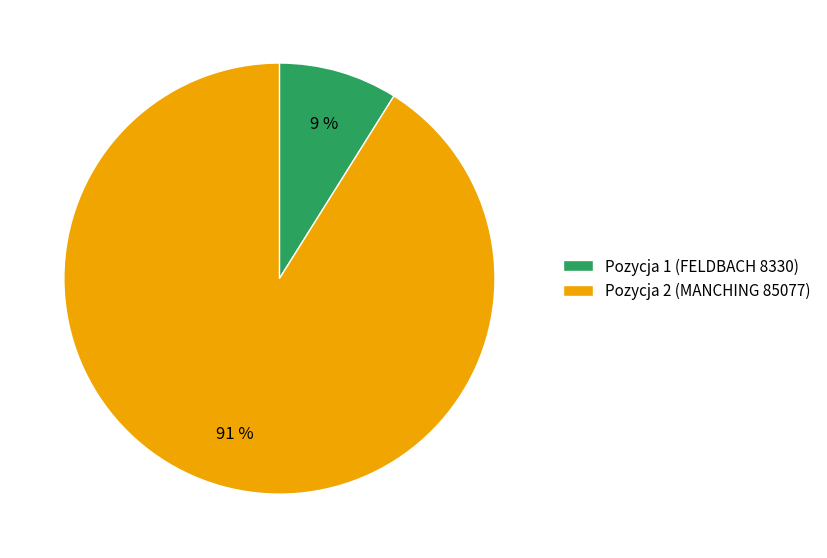

Is the sum of Pozycja 1 (FELDBACH 8330) and Pozycja 2 (MANCHING 85077) greater than half?

Yes